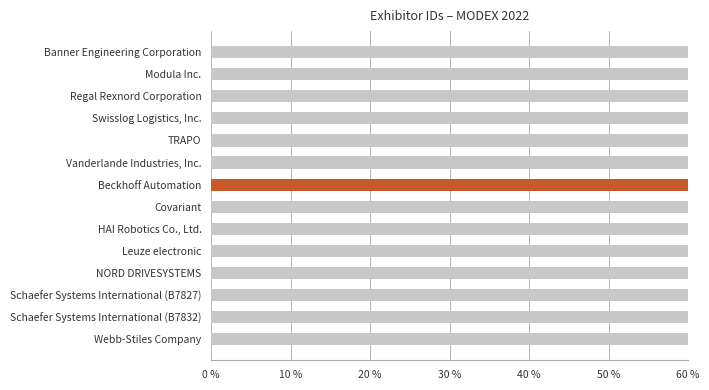

How many values are between 0 and 1?

14